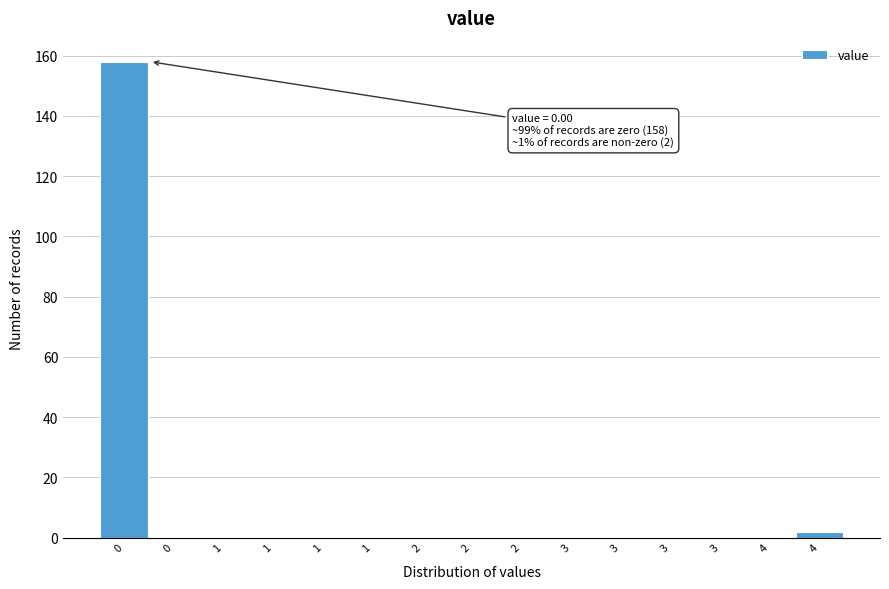

How many series are shown in this chart?

1